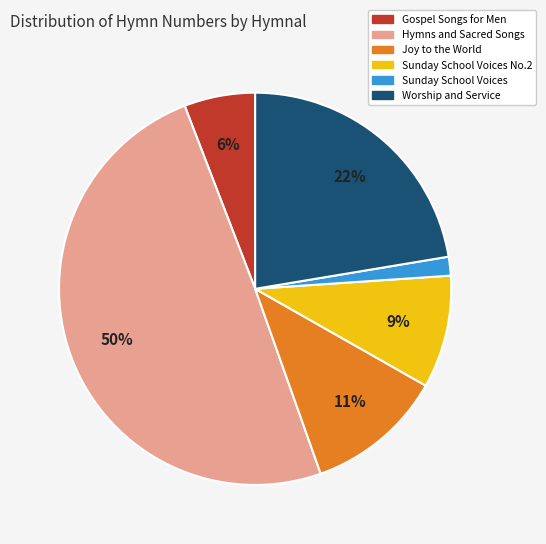

To the nearest percent, what is the difference between the largest and smallest slice percentages?

48%